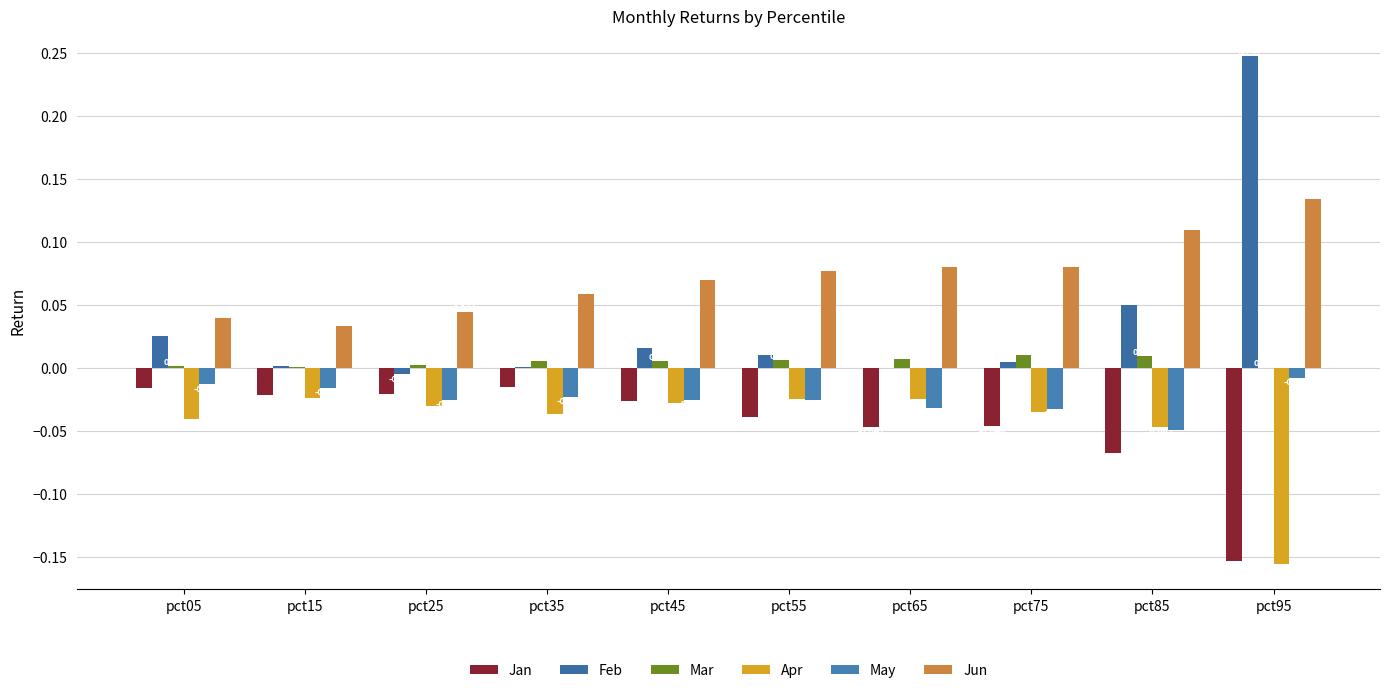

What is the sum of the Apr values at pct15 and pct05?

-0.1